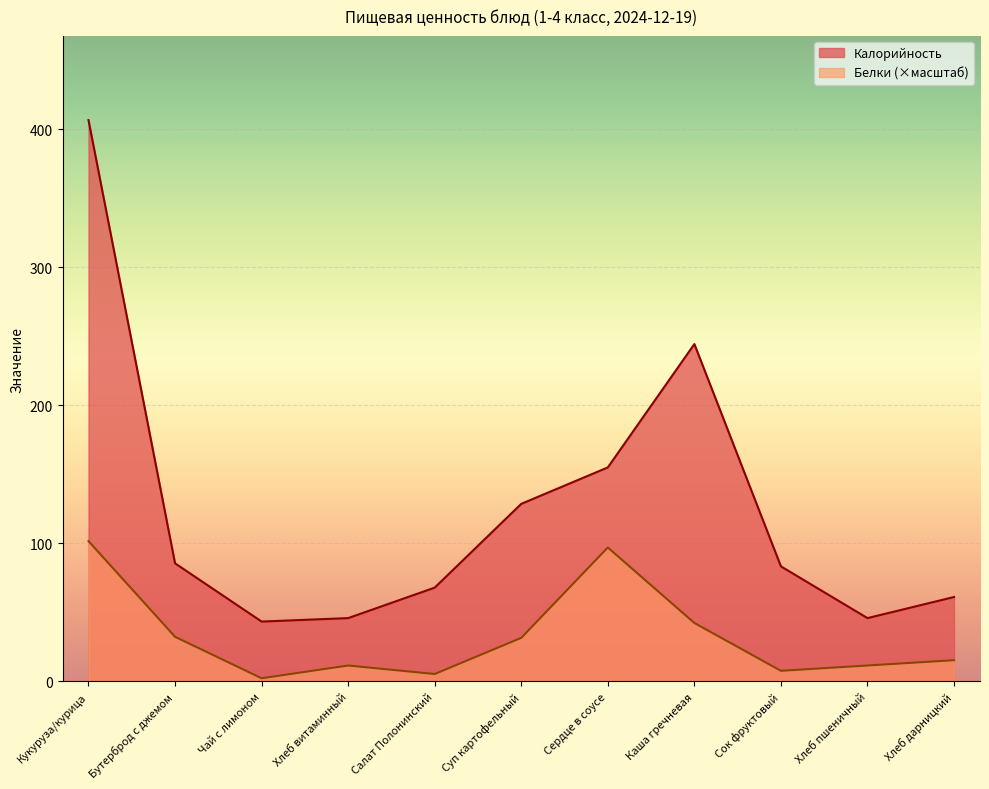

Reading right to left, transcribe all the data shown in this chart.

Калорийность: Хлеб дарницкий=61.2	Хлеб пшеничный=45.9	Сок фруктовый=83.4	Каша гречневая=244.5	Сердце в соусе=155.1	Суп картофельный=128.7	Салат Полонинский=68.0	Хлеб витаминный=45.9	Чай с лимоном=43.4	Бутерброд с джемом=85.6	Кукуруза/курица=406.8
Белки: Хлеб дарницкий=15.4	Хлеб пшеничный=11.6	Сок фруктовый=7.7	Каша гречневая=42.4	Сердце в соусе=97.1	Суп картофельный=31.6	Салат Полонинский=5.4	Хлеб витаминный=11.6	Чай с лимоном=2.3	Бутерброд с джемом=32.4	Кукуруза/курица=101.7